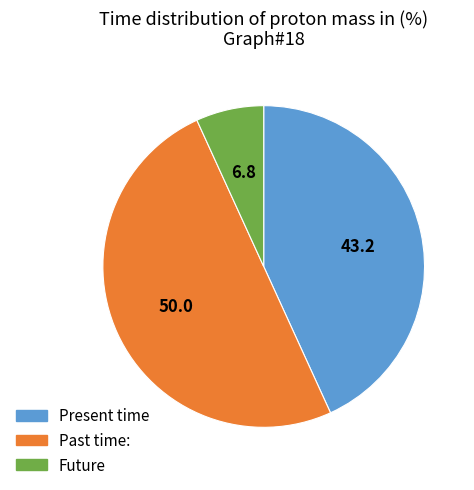

Count the number of slices in the pie.

3